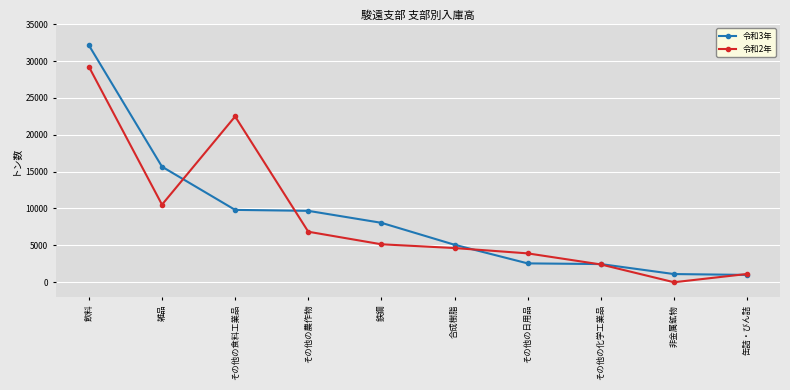

How many data points in 令和2年 are less than 5146?

5